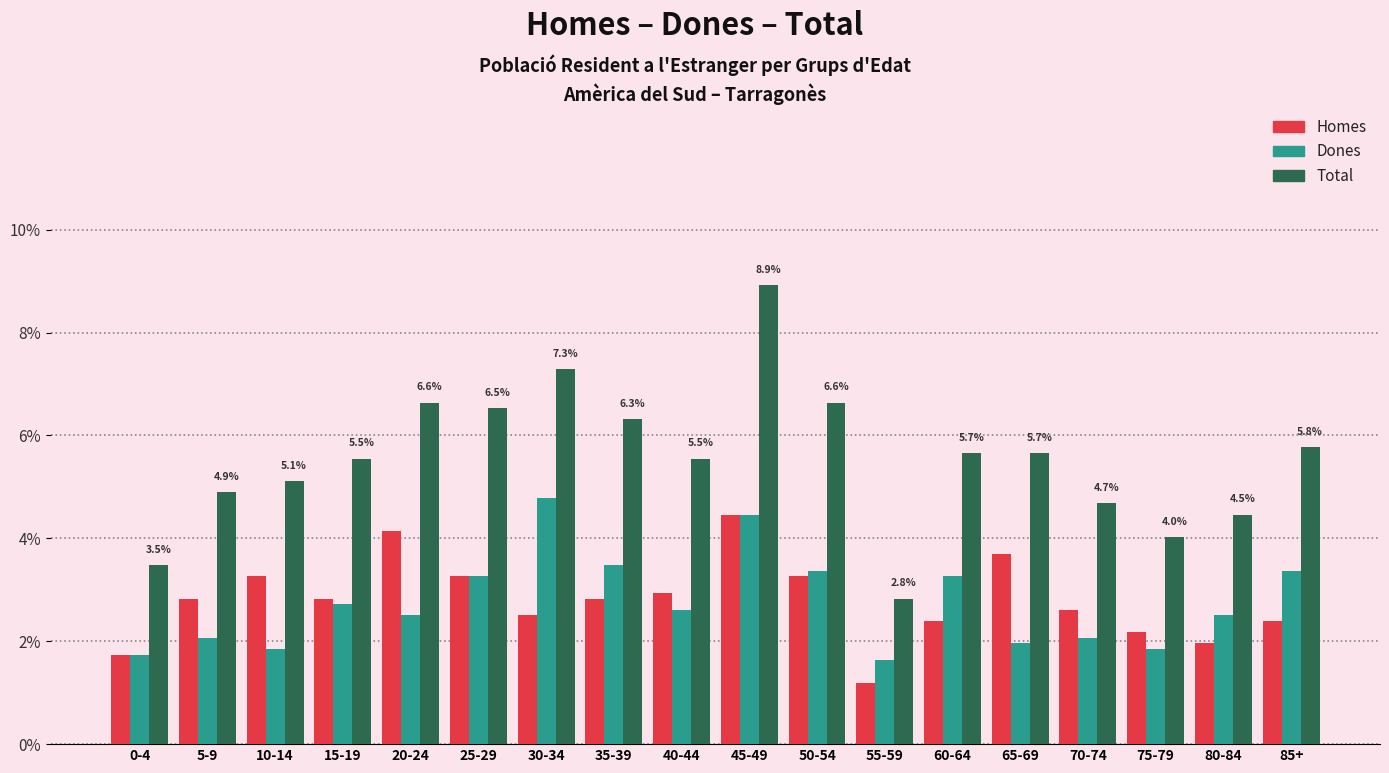

What is the difference between the maximum and minimum values in the Total series?

6.1